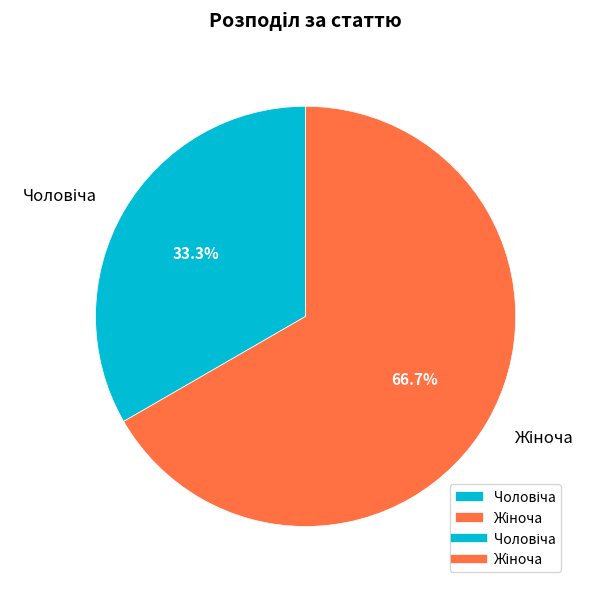

Does any single category account for the majority?

Yes